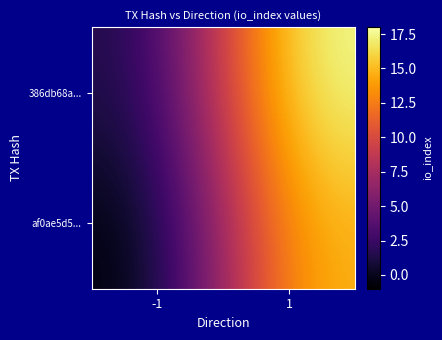

At which category does the chart reach its minimum across all series?

-1